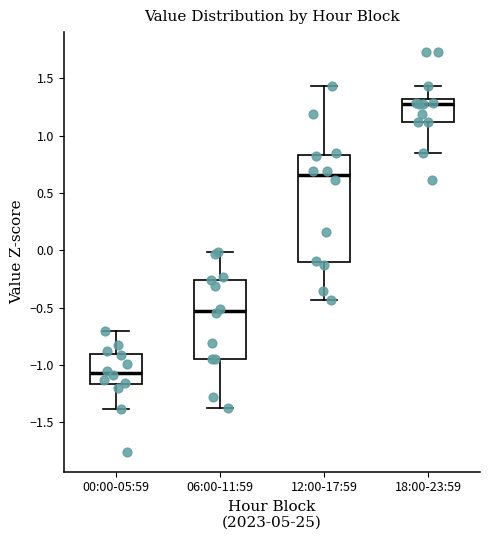

Comparing the boxes themselves (not the whiskers), which one is the tallest?

12:00-17:59